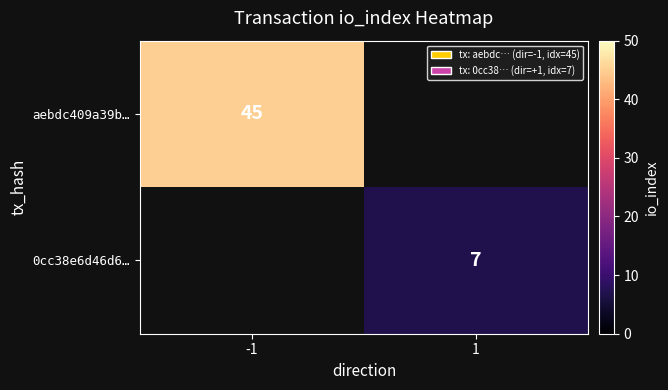

Is it true that aebdc409a39b… equals 67 at -1?

False